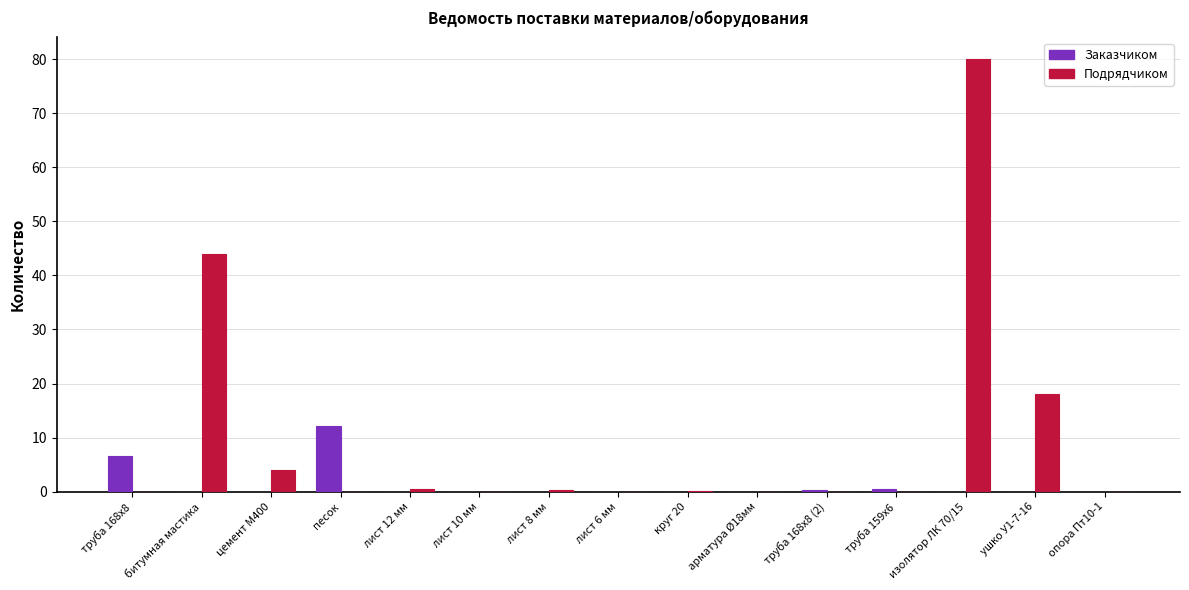

At which label is Заказчиком closest to 6?

труба 168х8